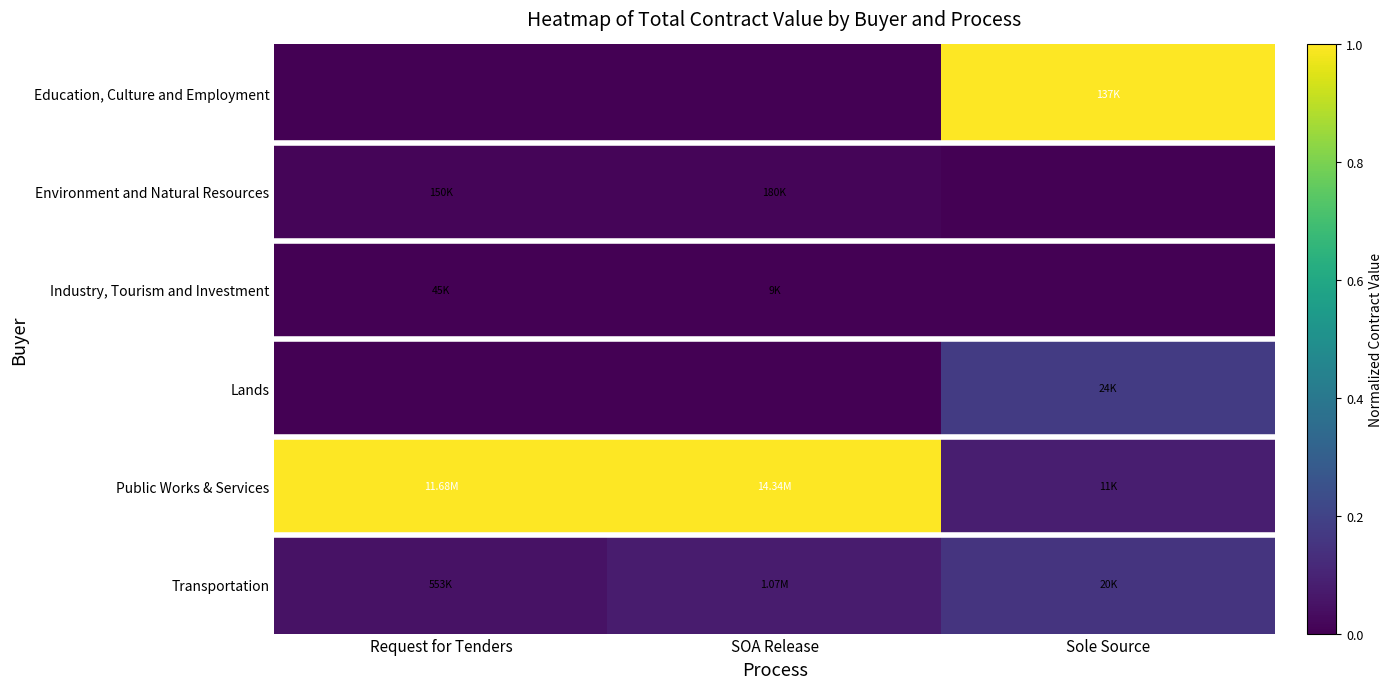

What is the difference between the highest and lowest values at Sole Source?

1.0